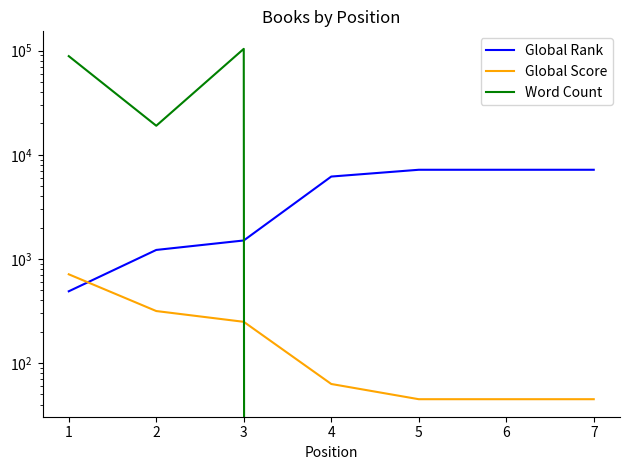

At which label does Global Rank first exceed 6179?

5